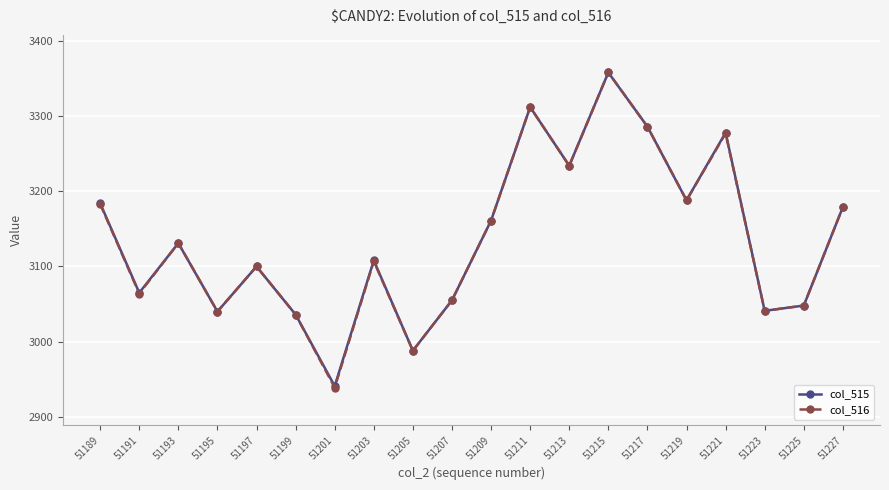

At which label is col_515 closest to 3149?

51209